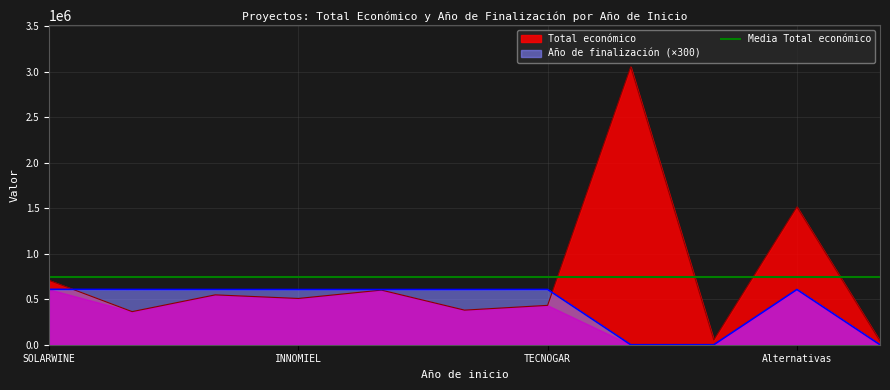

What is the label of the 10th point from the right?

2020